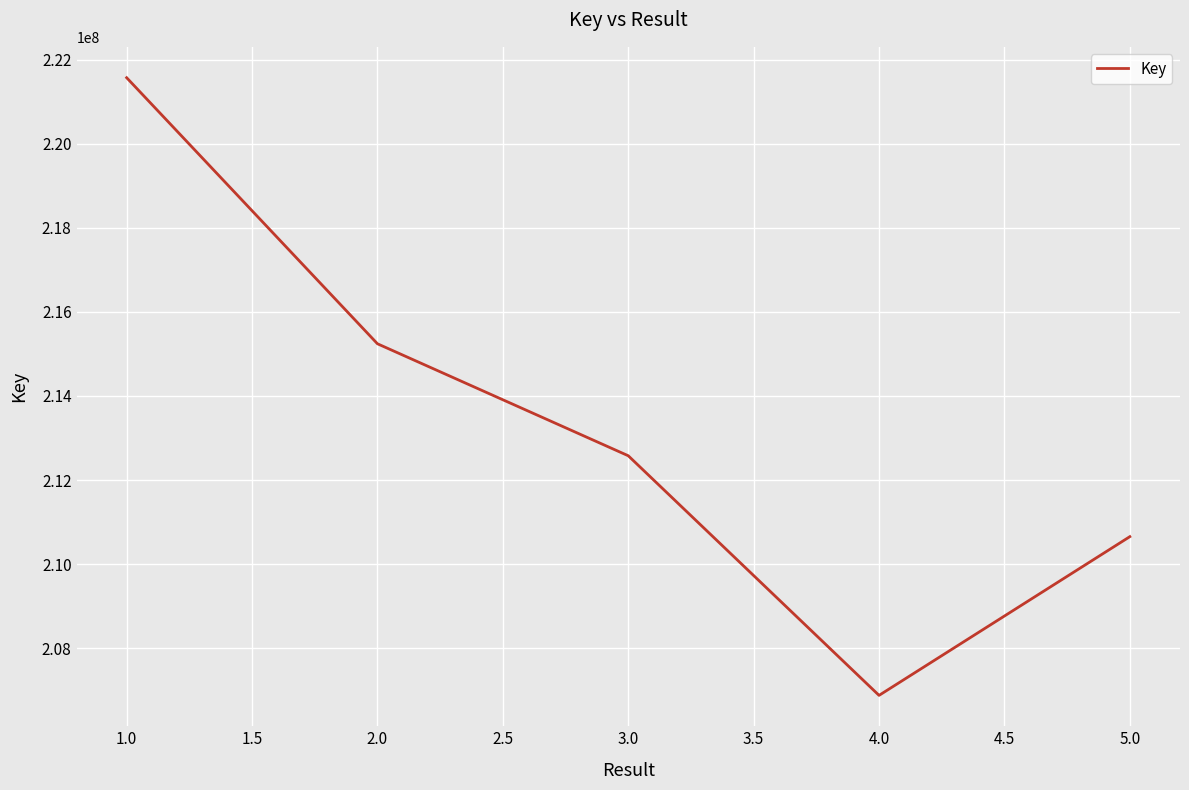

True or false: the data has more than 1 interior local peaks.

False